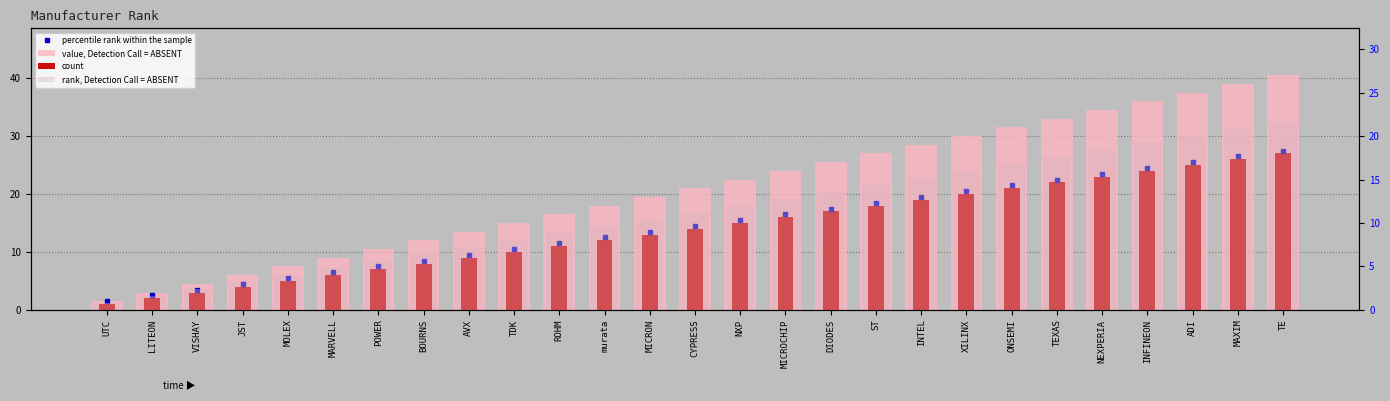

True or false: count has a value of 33.9 at INFINEON.

False